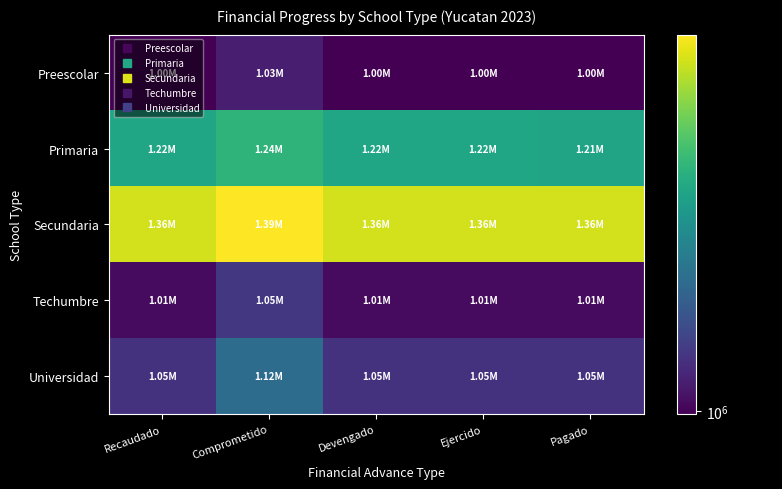

Which series changed the most between Comprometido and Ejercido?

Universidad